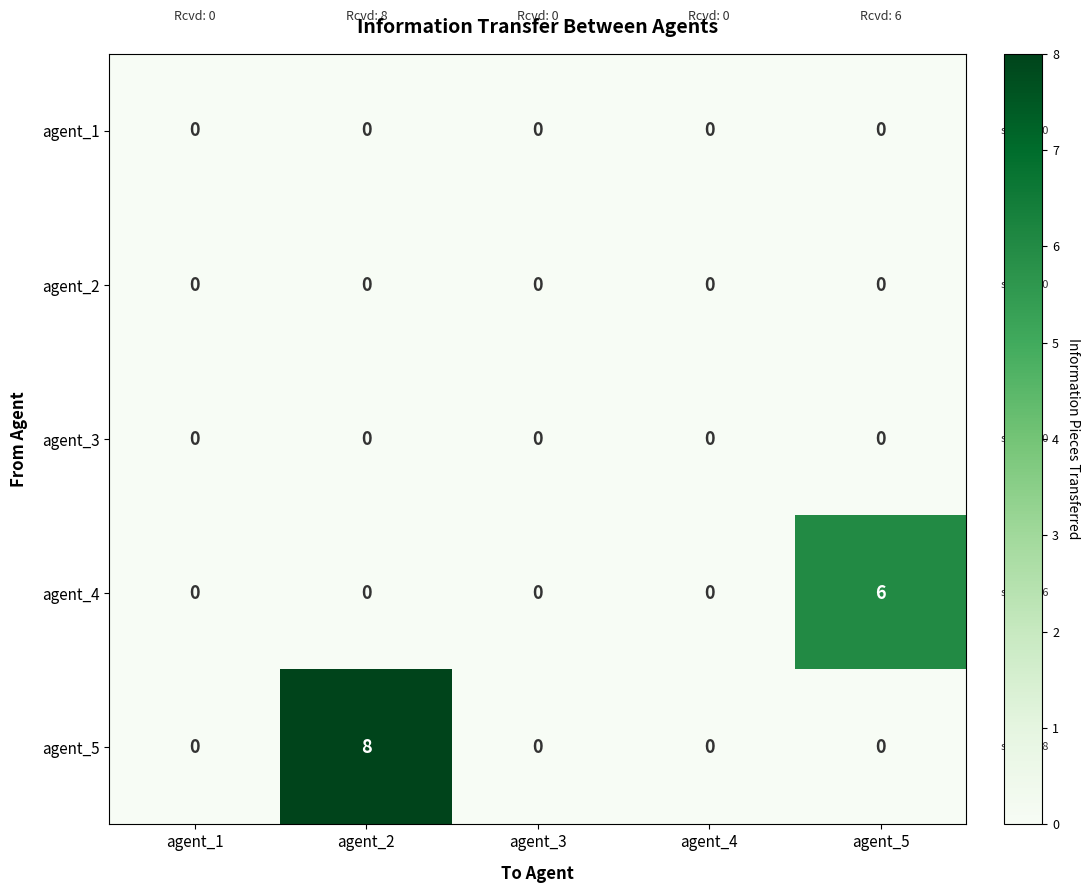

True or false: agent_2 has a value of 0 at agent_4.

True